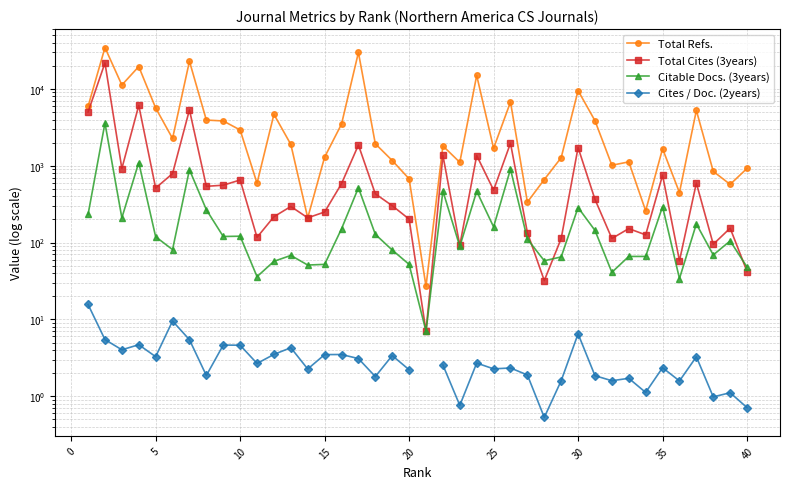

True or false: Total Refs. and Cites / Doc. (2years) intersect in this chart.

False